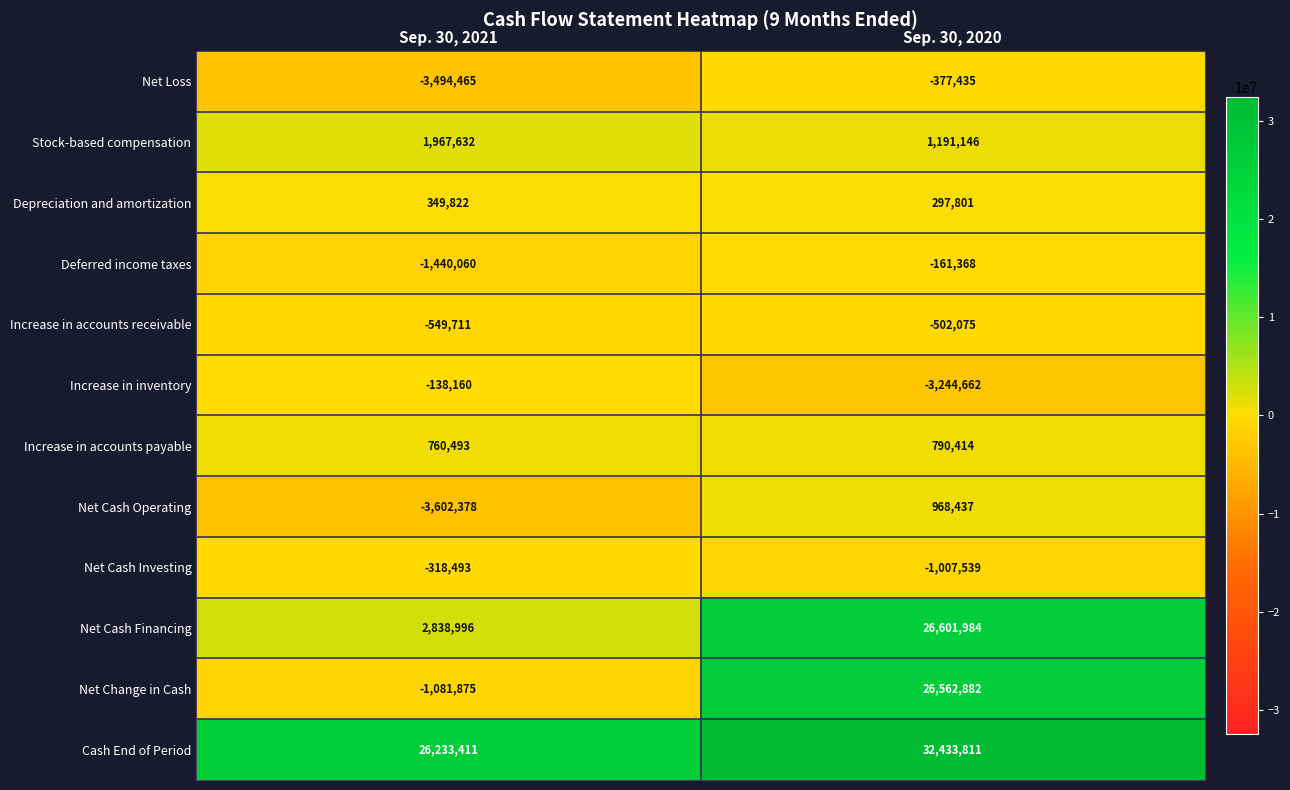

Count the number of data series in this chart.

12